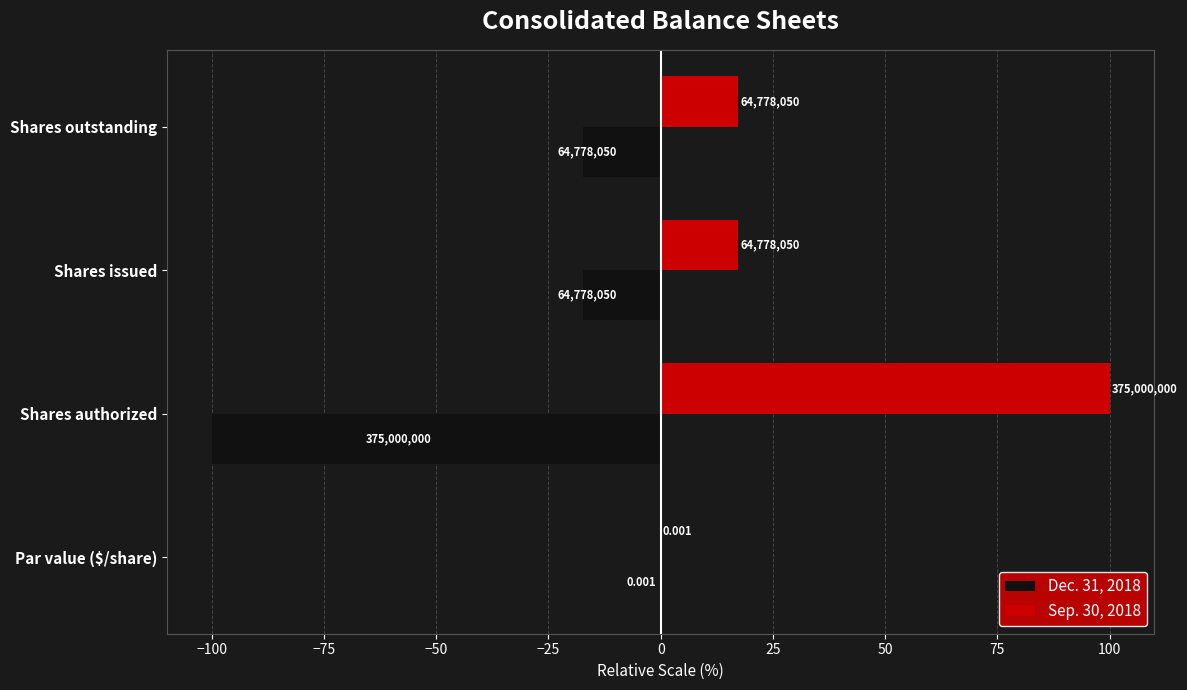

What is the difference between the maximum and minimum values in the Dec. 31, 2018 series?

100.0